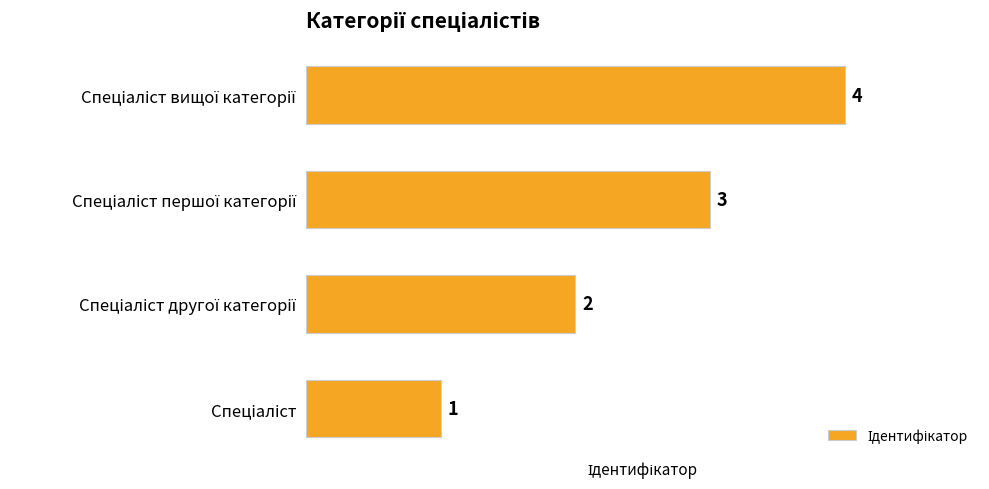

What is the sum of all values?

10